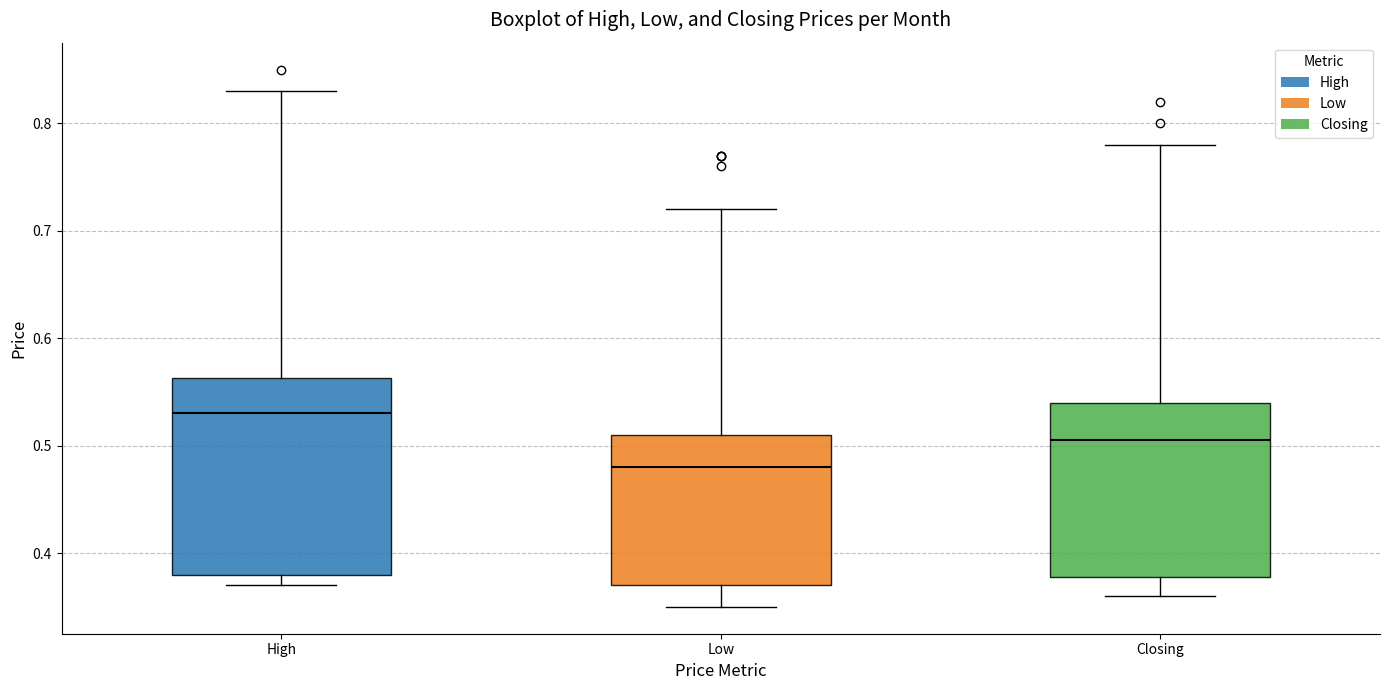

Which box is the tallest, from its lower edge to its upper edge?

High